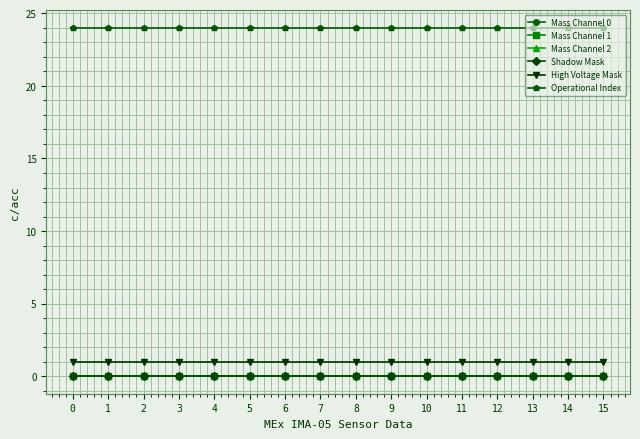

Is this an area chart (filled region under the line)?

No